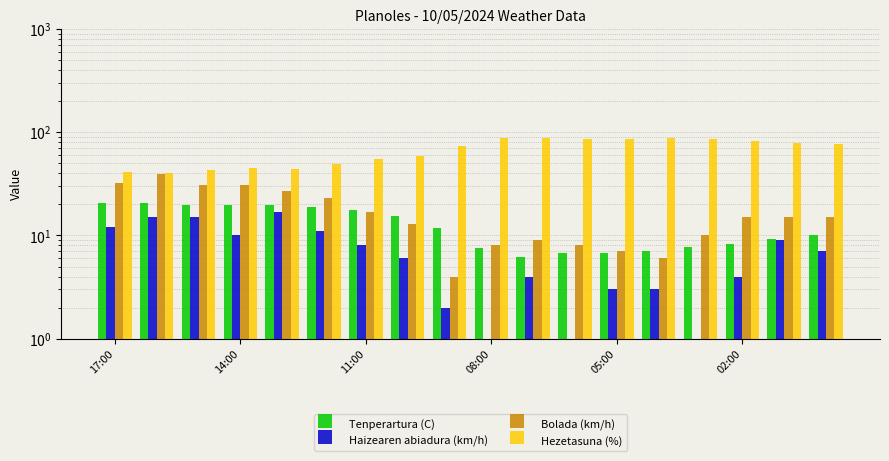

Is it true that Tenperartura (C) equals 29.3 at 17:00?

False